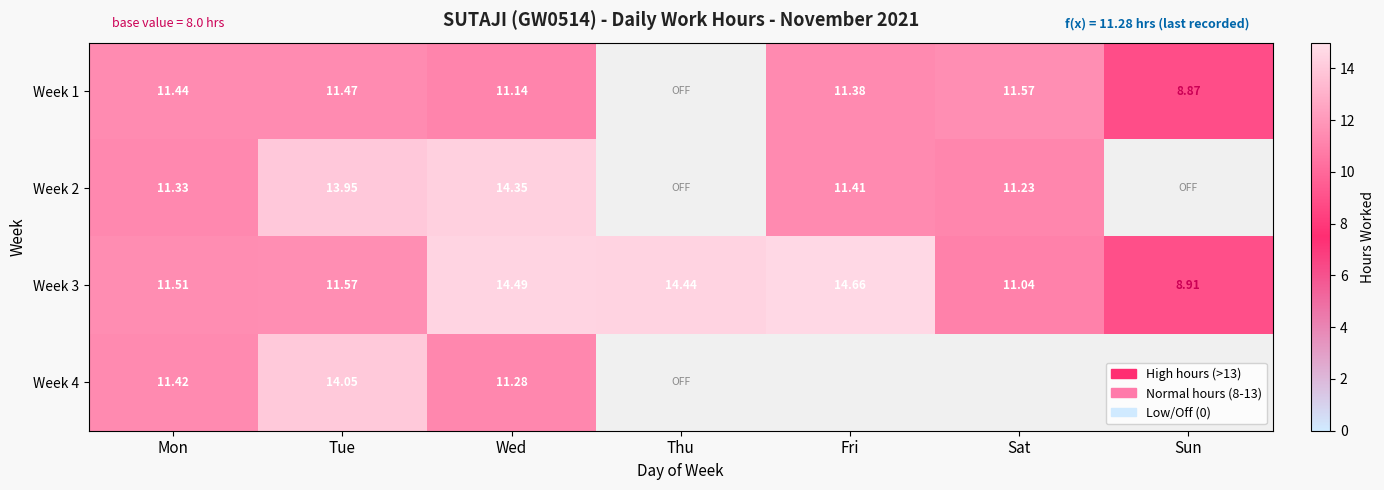

Rank the series at Mon from lowest to highest value.

Week 2, Week 4, Week 1, Week 3